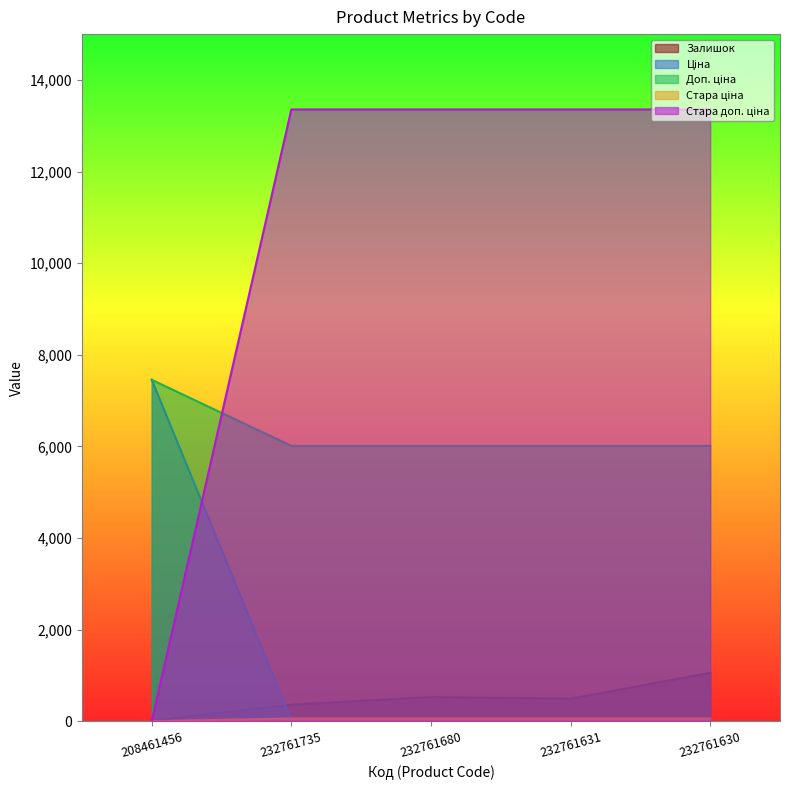

Rank the series by their maximum value, from highest to lowest.

Стара доп. ціна, Ціна, Доп. ціна, Залишок, Стара ціна